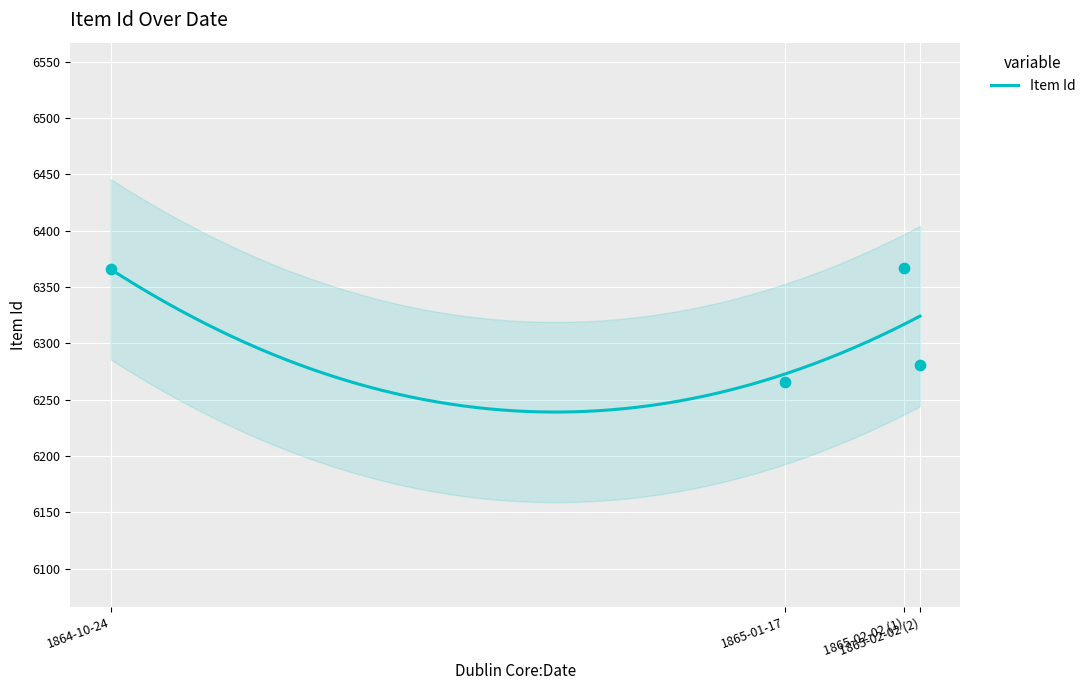

What is the change in value from 1864-10-24 to 1865-02-02 (1)?

+1